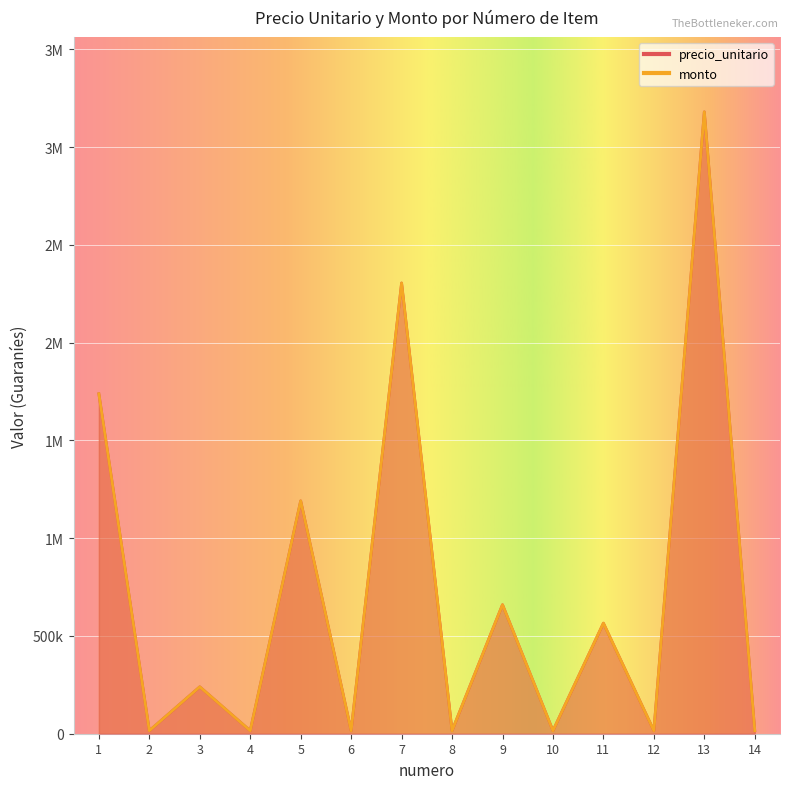

Which series has the widest spread of values?

precio_unitario